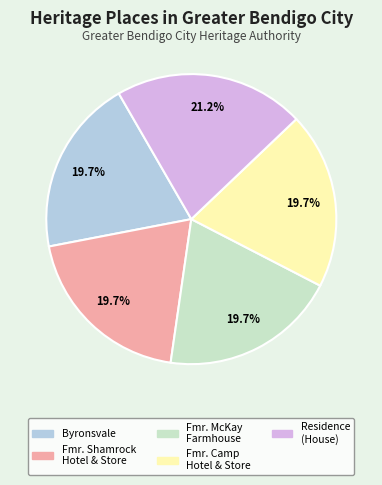

Does any single category account for the majority?

No